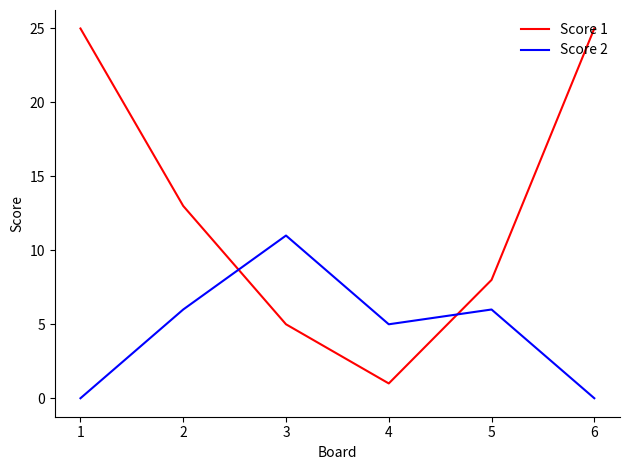

The value of Score 1 at 2 is 13. True or false?

True